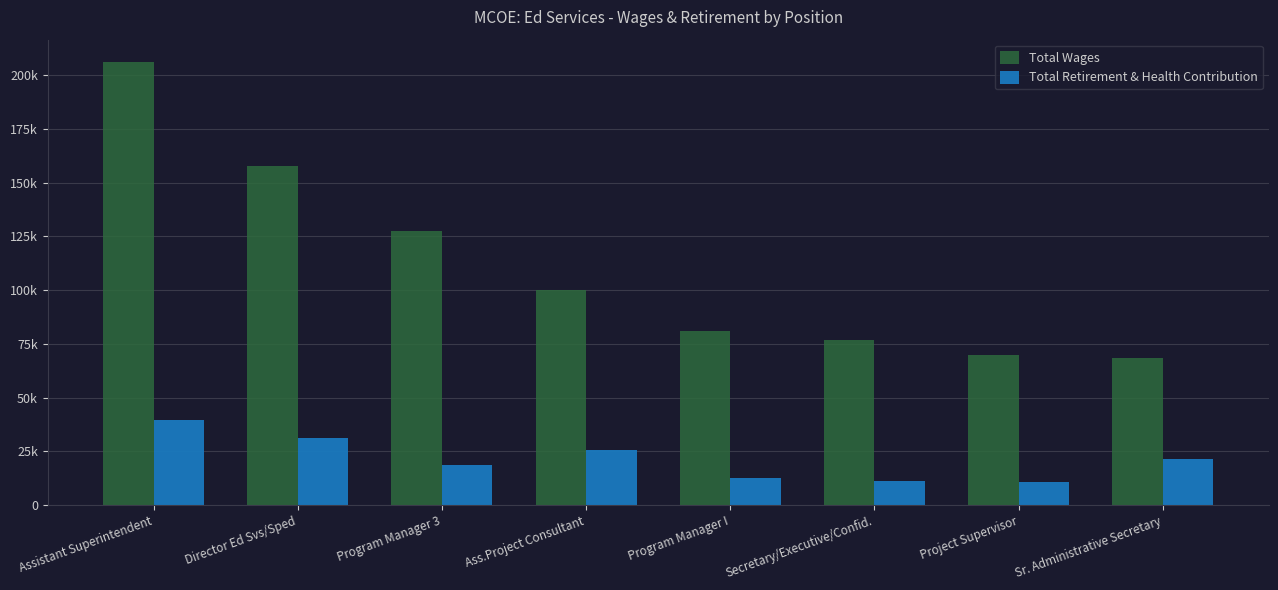

What is the label of the 2nd bar from the left?

Director Ed Svs/Sped